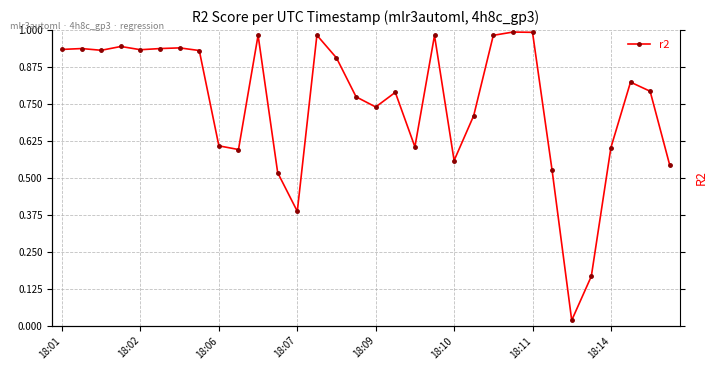

Where is the first local minimum?

18:06